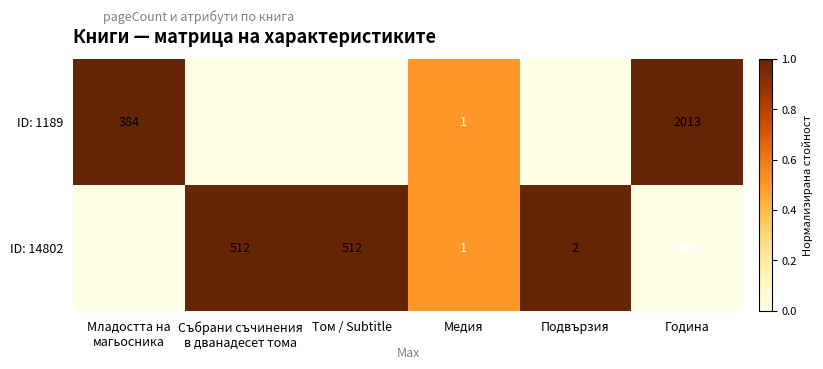

Which series has the largest range (max minus min)?

ID: 1189